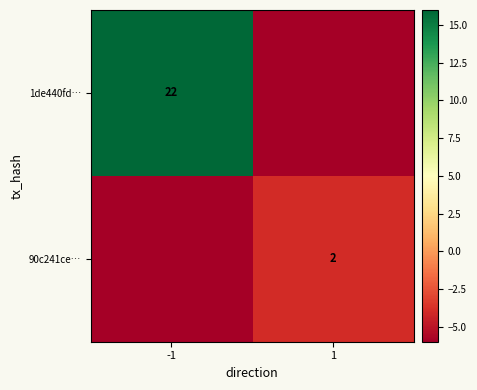

True or false: 1de440fd… has a value of 22 at -1.

True